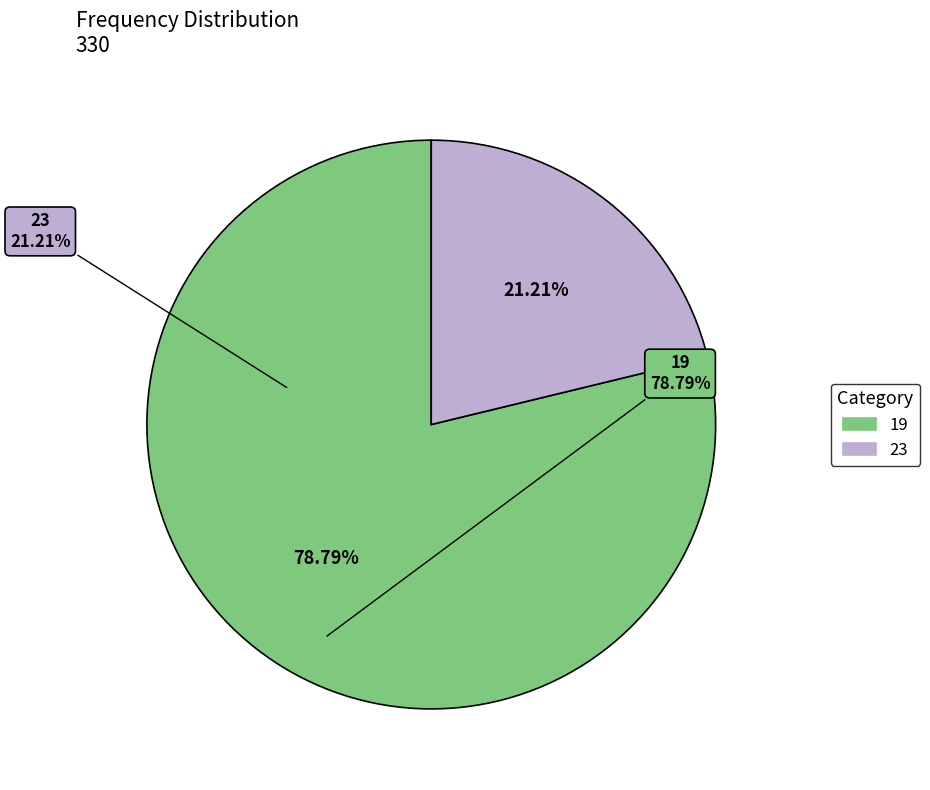

To the nearest percent, what is the difference between the largest and smallest slice percentages?

58%